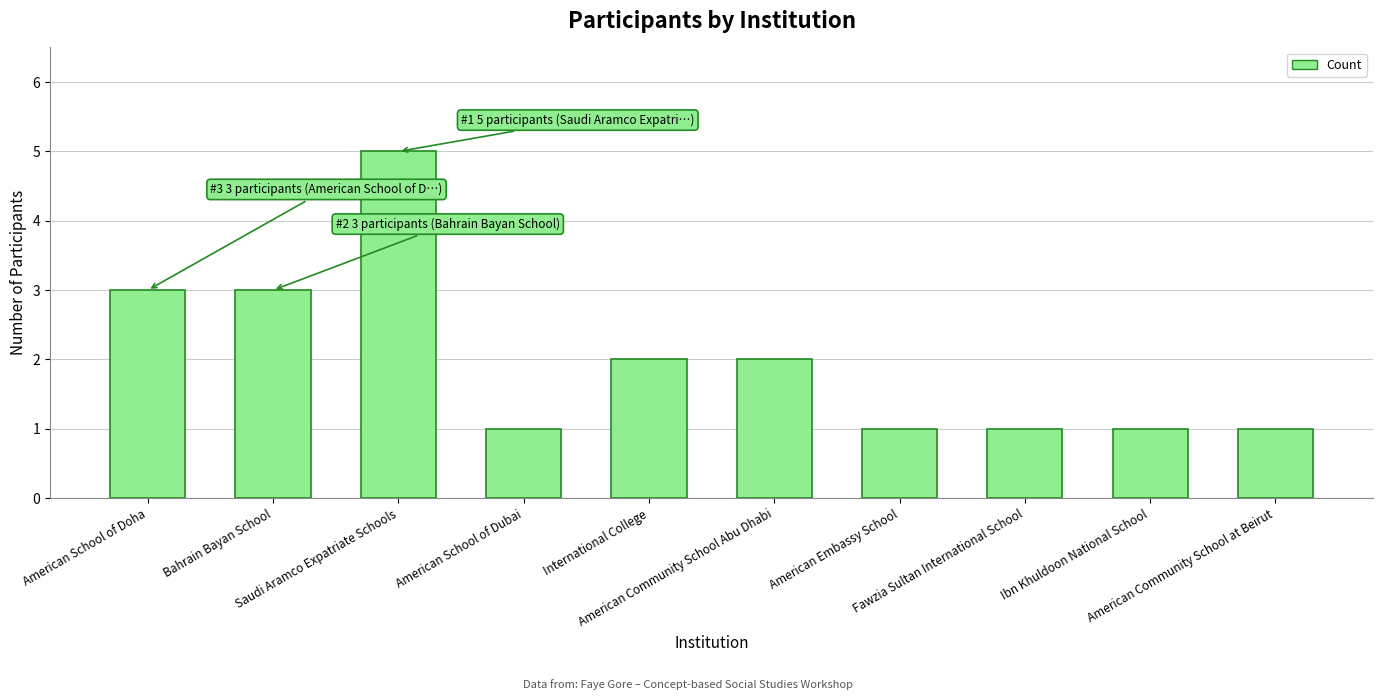

What is the average value?

2